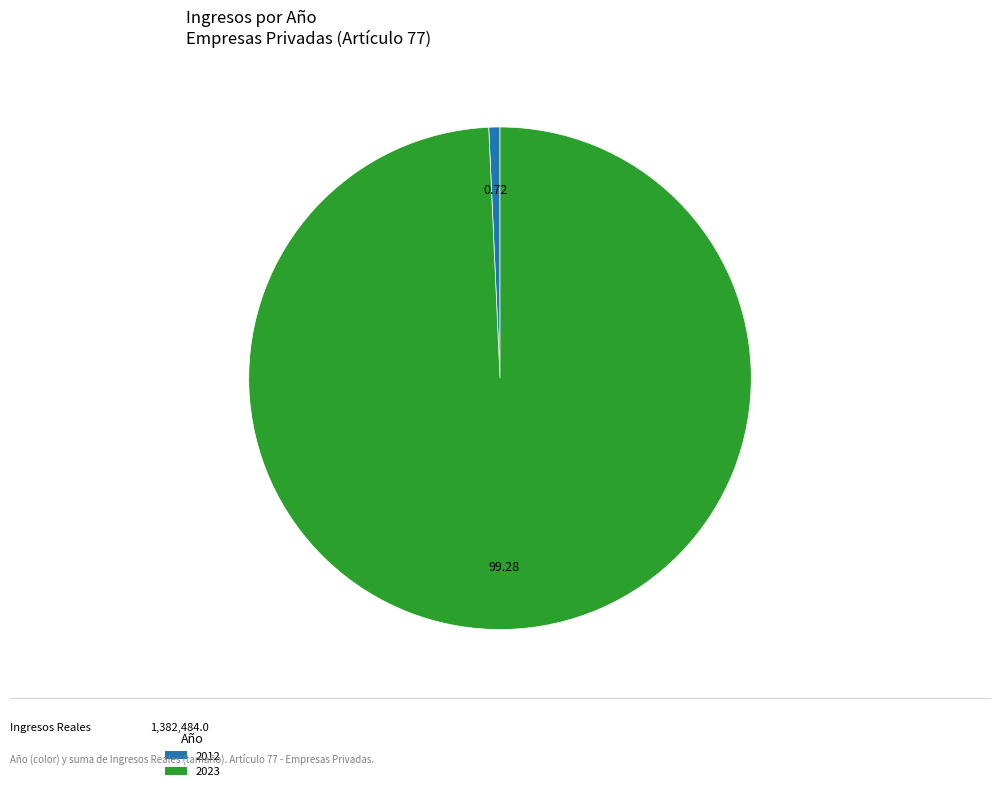

Is the sum of 2012 and 2023 greater than half?

Yes